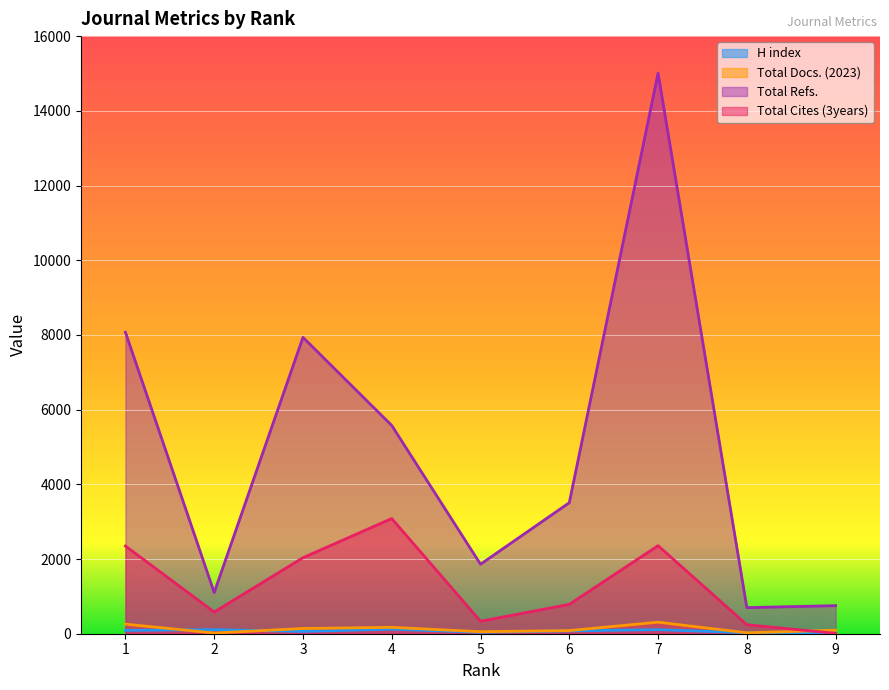

Between which two adjacent categories do H index and Total Docs. (2023) first intersect?

1 and 2